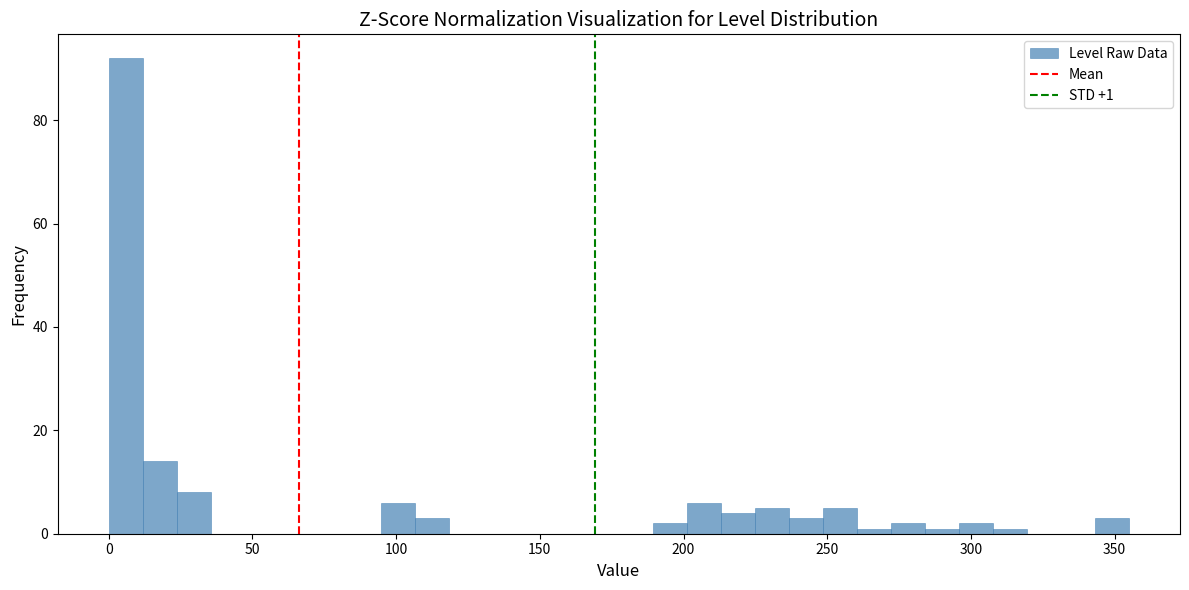

Read against the x-axis, roughly where is the centre of the tallest bar?

5